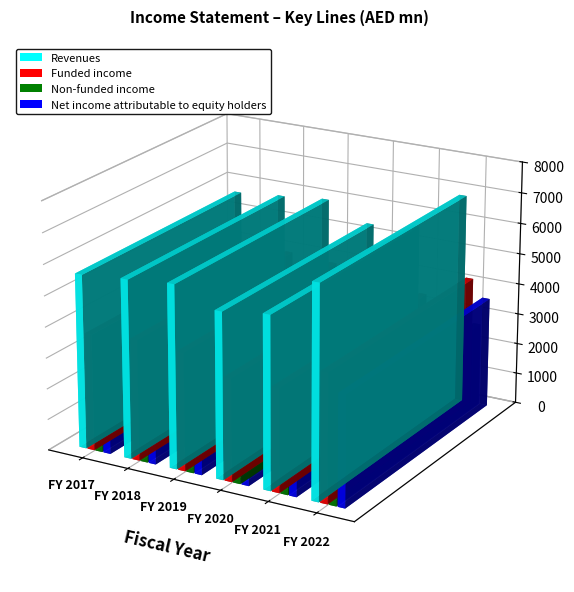

What is the total value across all series at FY 2022?

17257.4